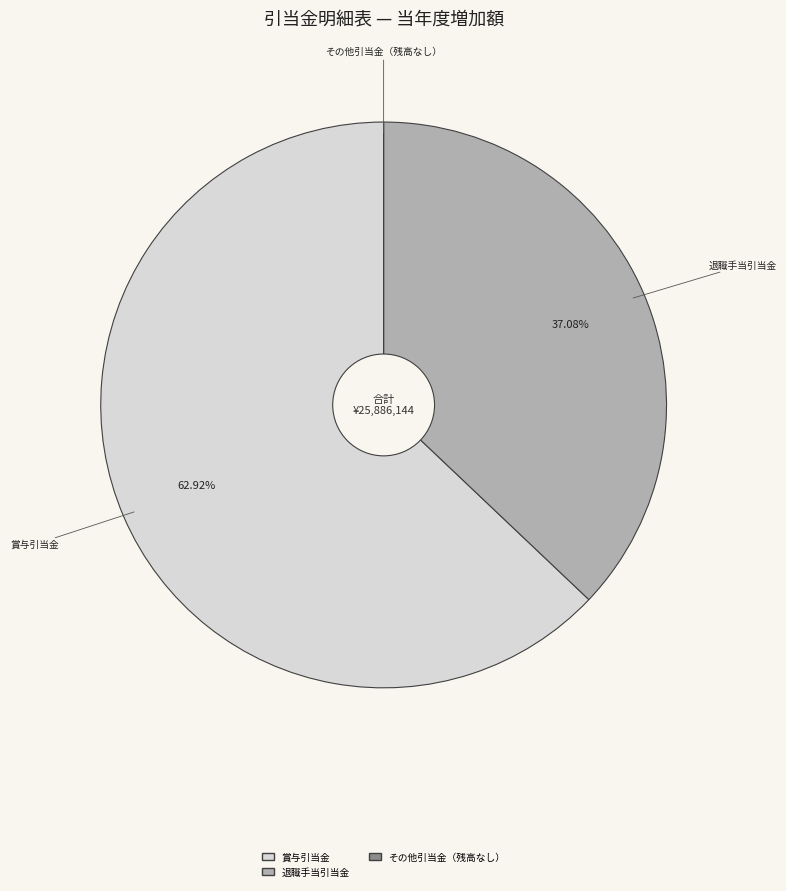

Does any single category account for the majority?

Yes